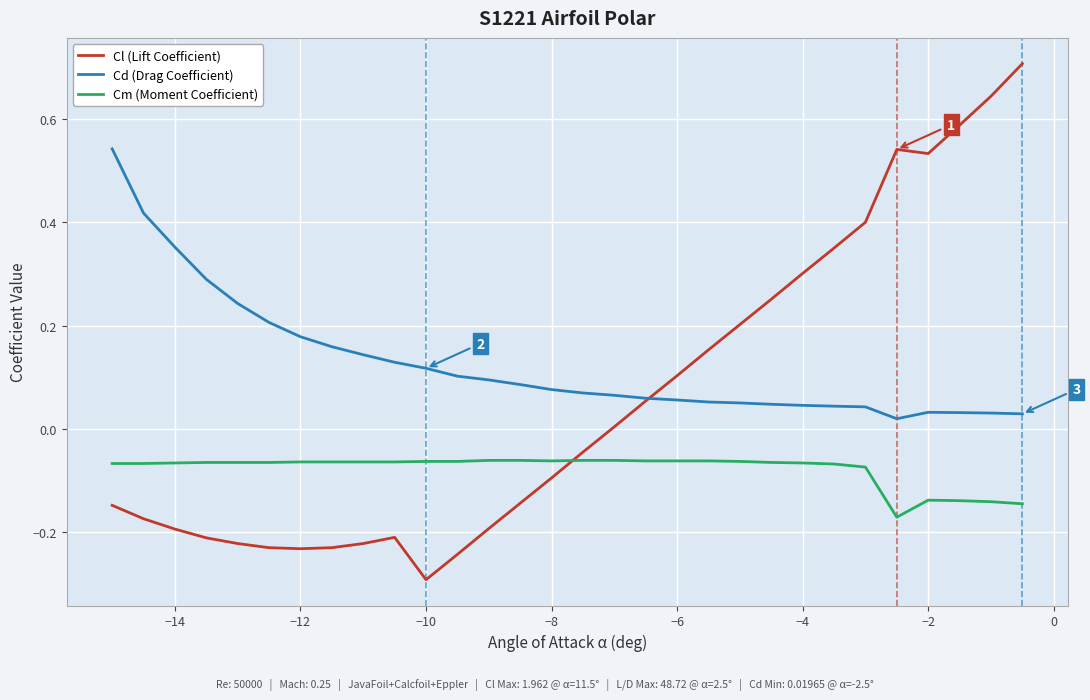

How many lines are shown in the chart?

3